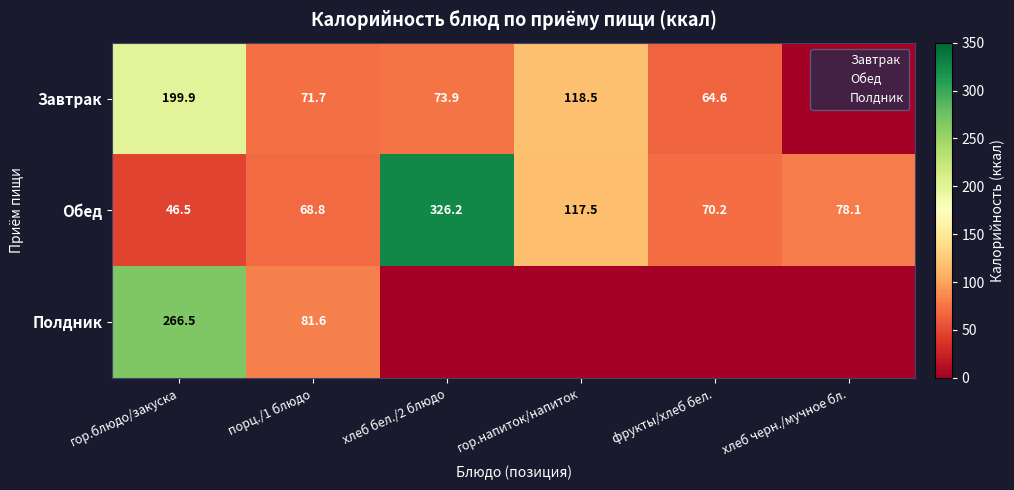

The Обед series shows 75.2 at гор.напиток/напиток. True or false?

False